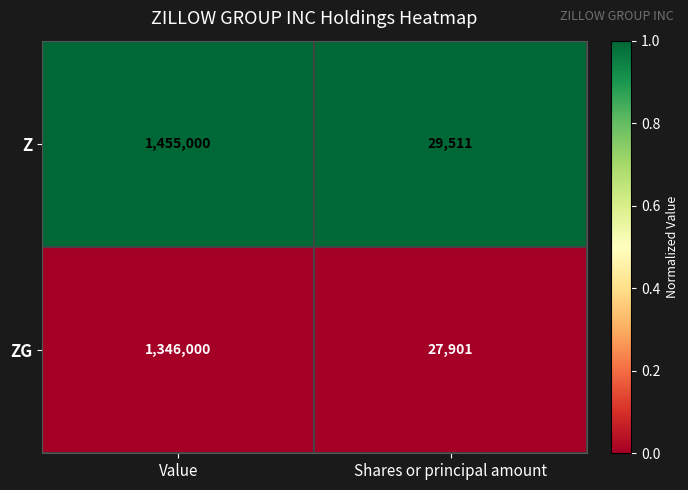

True or false: ZG has a value of 1346000 at Value.

True